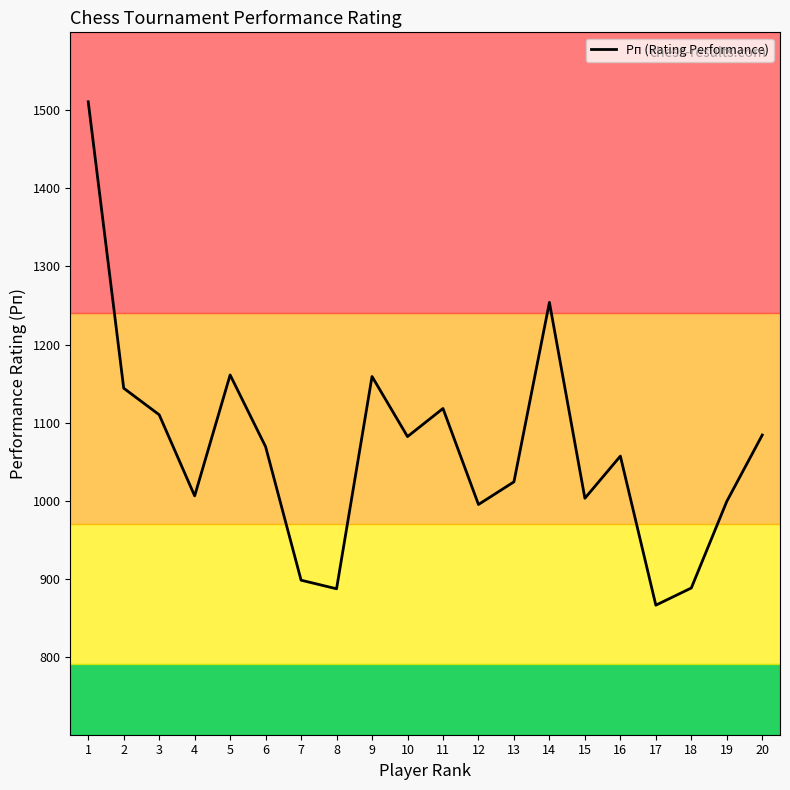

The chart shows a value of 887 at 8. True or false?

True